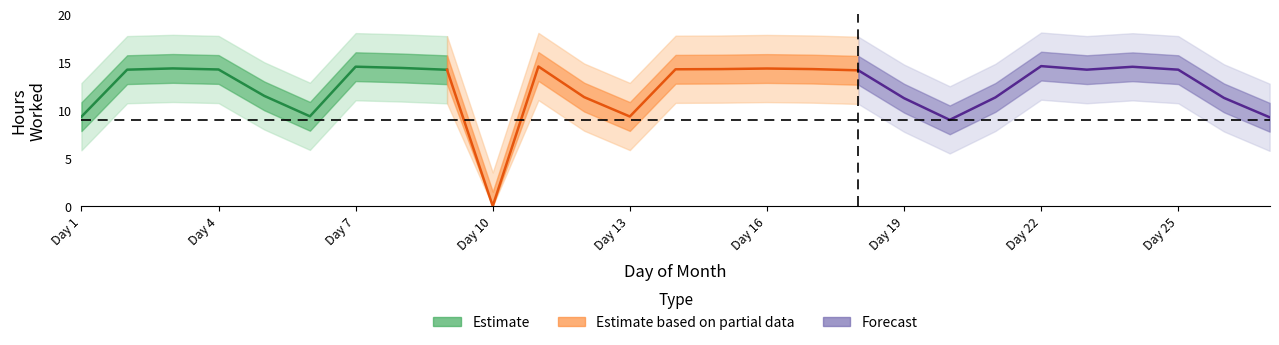

Which label corresponds to the smallest value in the chart?

10